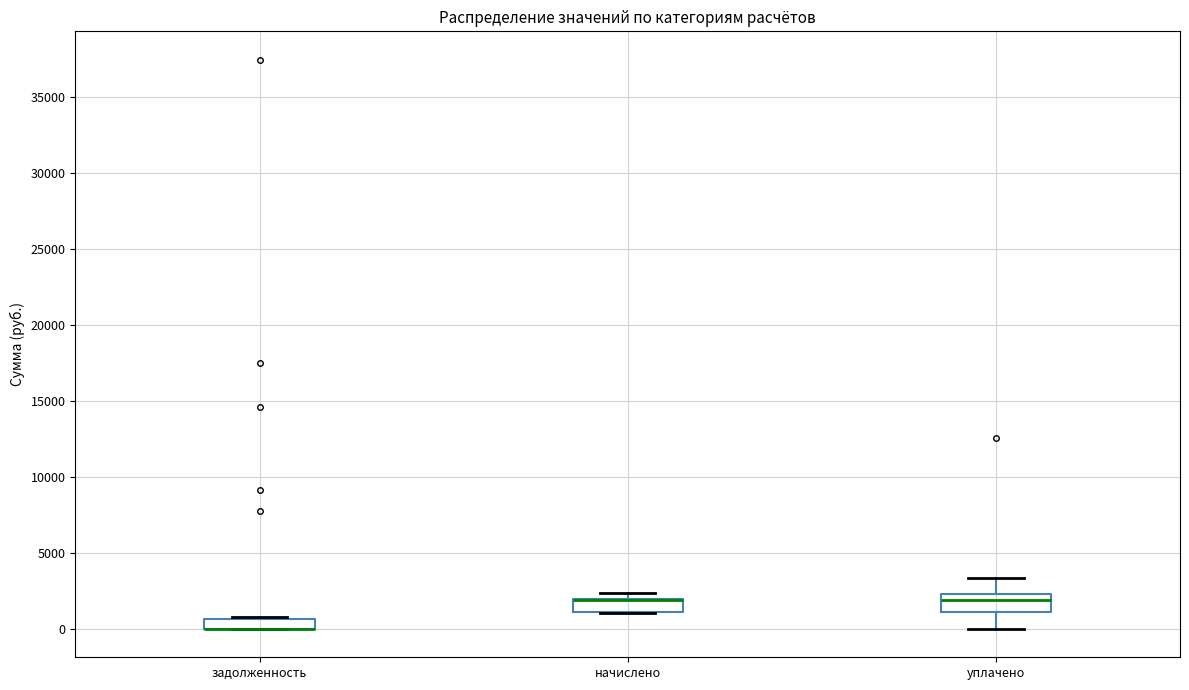

Where is the upper edge of the box for уплачено on the y-axis? The values are not printed on the chart, so give them approximately, as read against the axis.

2500